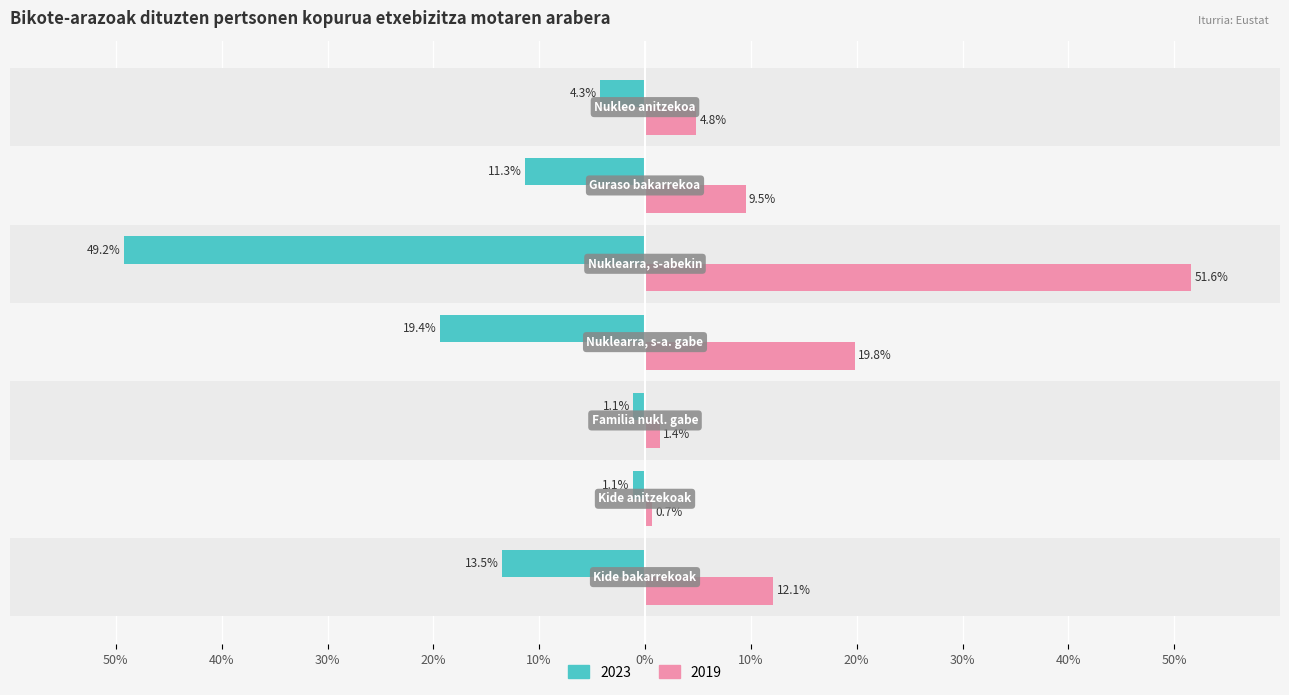

What are all the series names shown in the legend?

2023, 2019